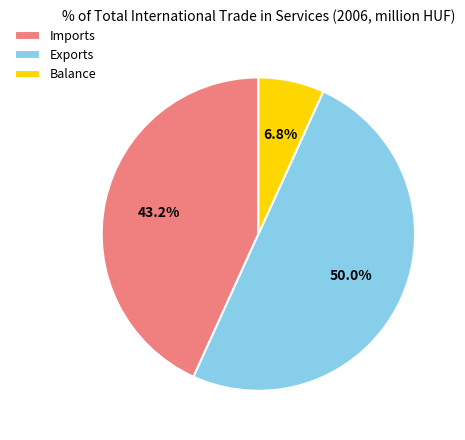

To the nearest percent, what is the combined percentage of Imports and Exports?

93%